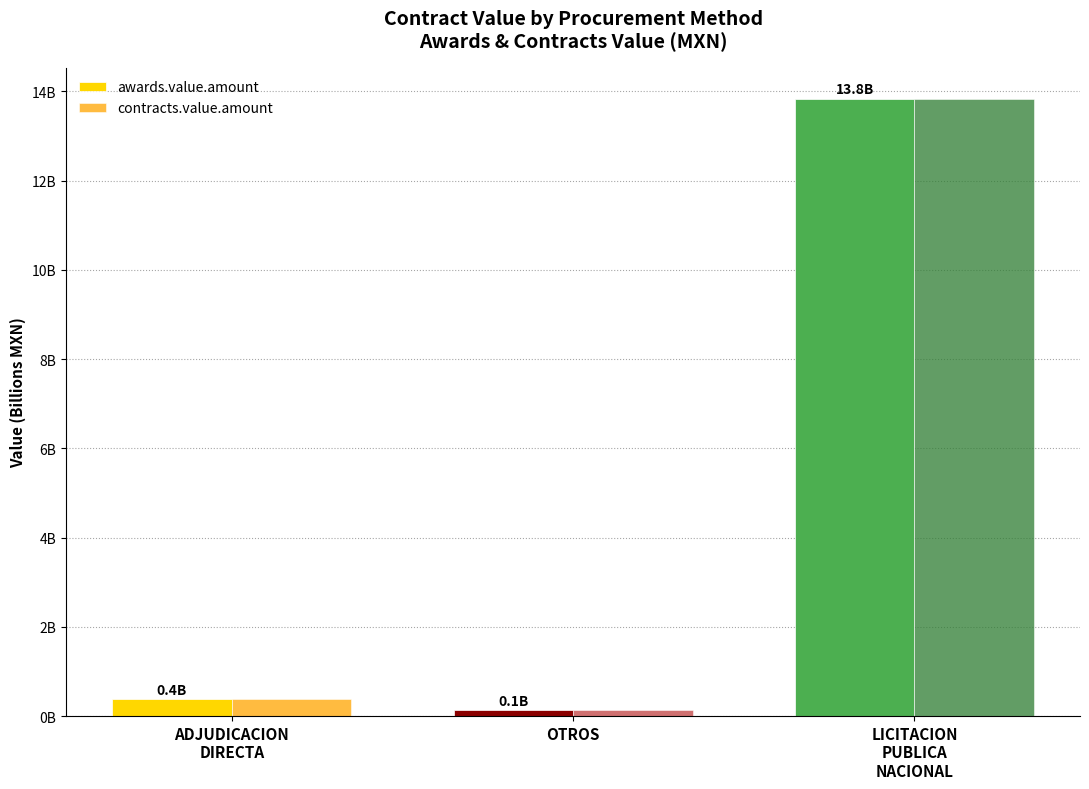

Rank the categories by contracts.value.amount value from highest to lowest.

LICITACION
PUBLICA
NACIONAL, ADJUDICACION
DIRECTA, OTROS